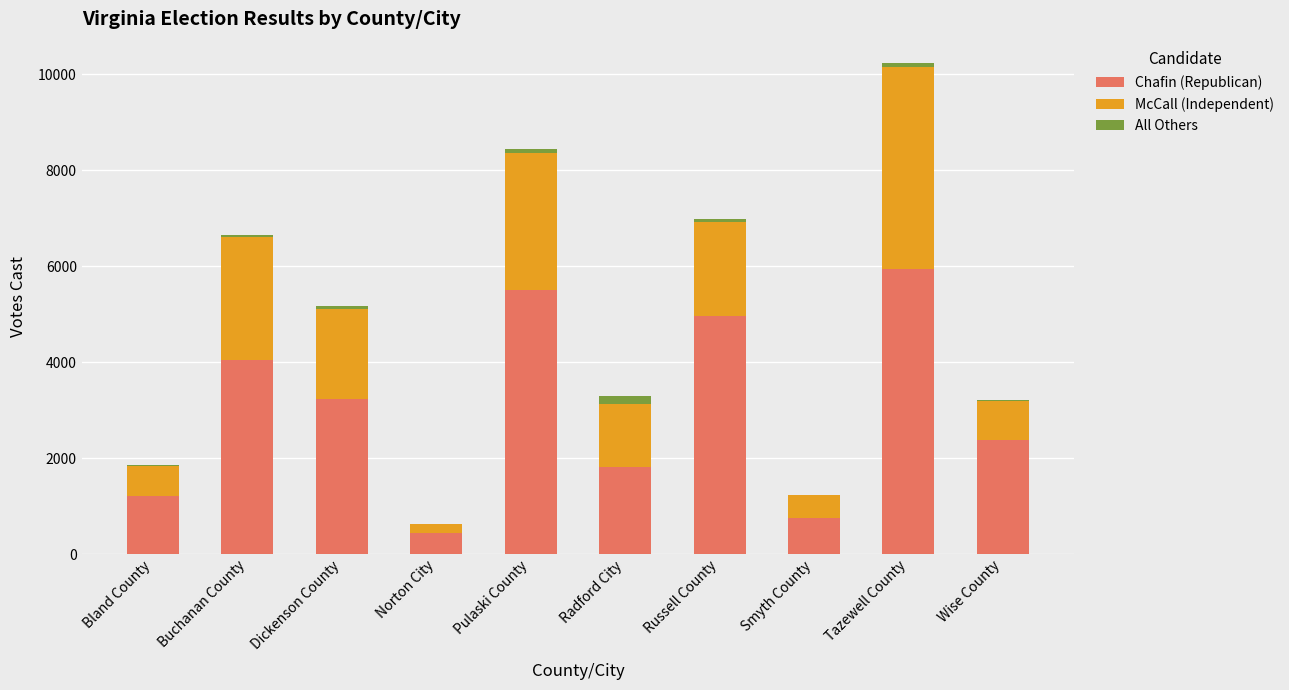

At which category is the sum across all series the highest?

Tazewell County